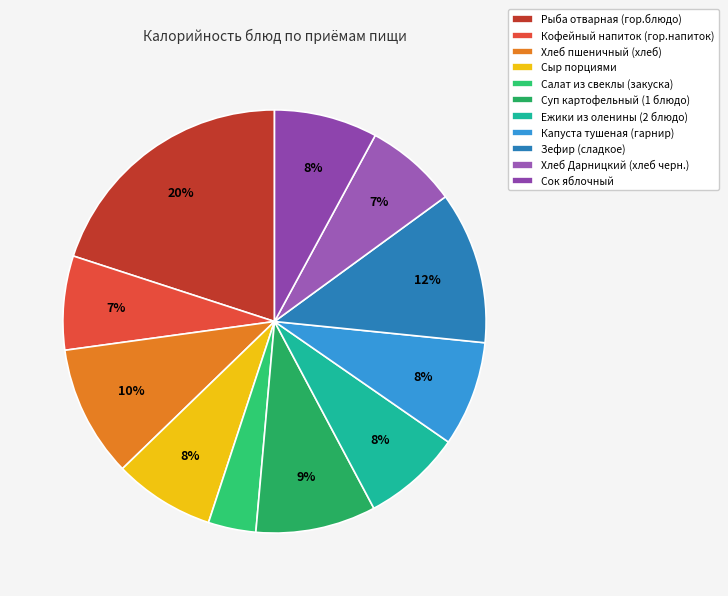

Which slice is the smallest?

Салат из свеклы (закуска)